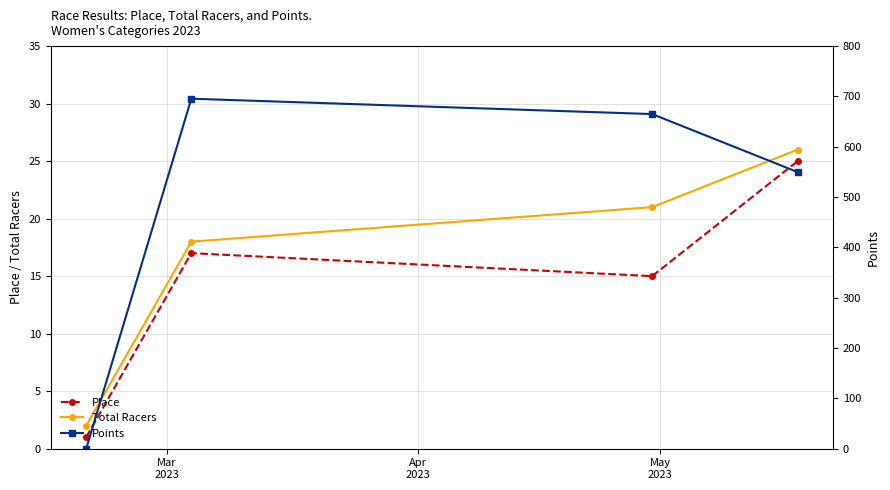

What is the difference between the maximum and second lowest values in the Total Racers series?

8